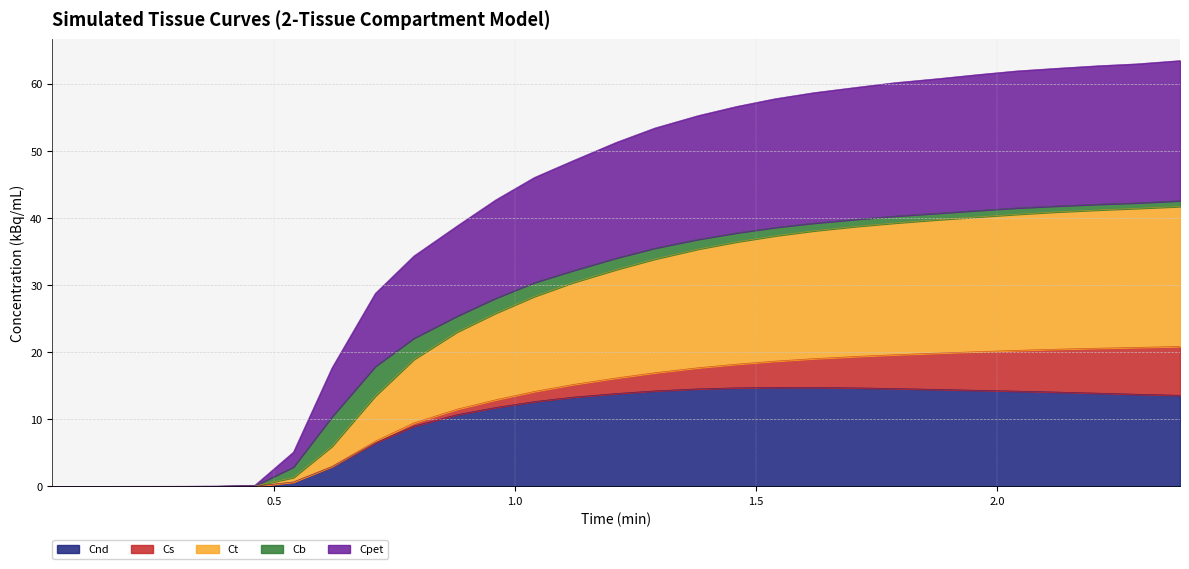

Which has a higher value, 0.29 or 1.71?

1.71